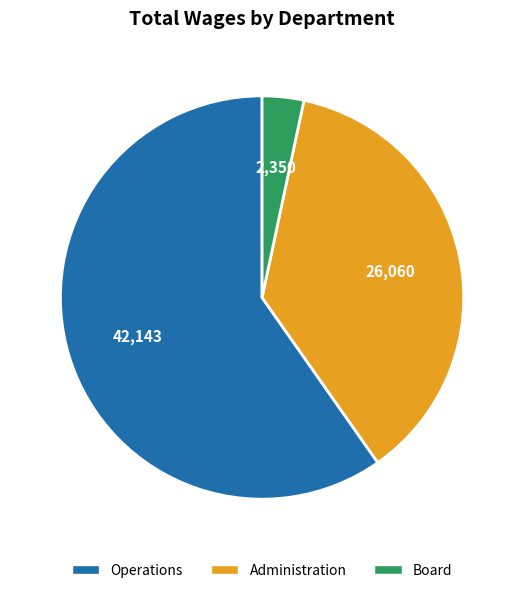

Does Administration represent more than half of the total?

No